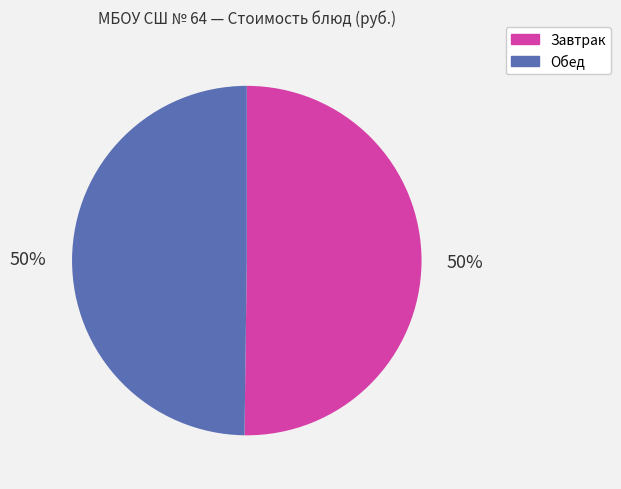

Approximately how many times larger is the value at Обед compared to Завтрак?

1.0